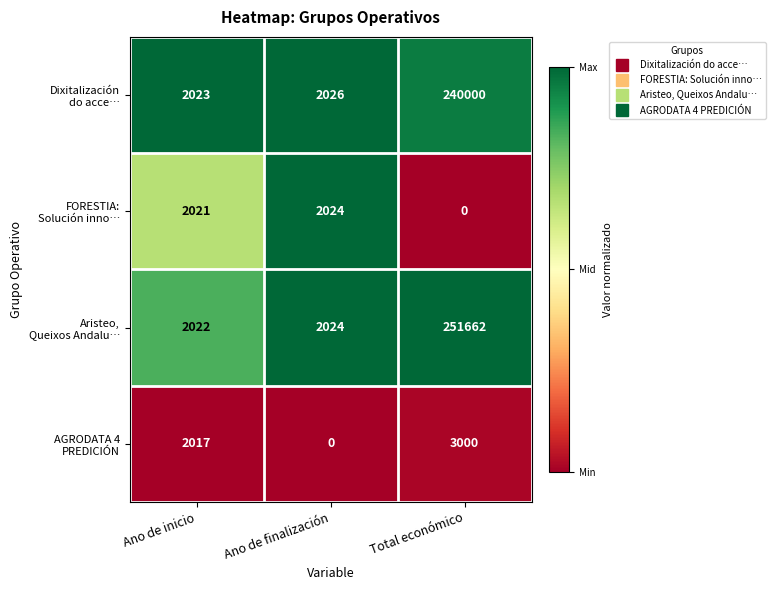

What is the maximum value shown in the chart?

251662